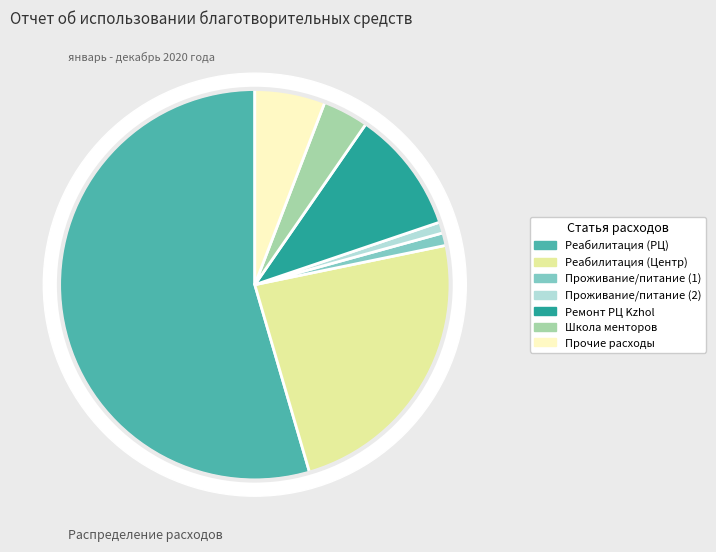

Is there any slice that represents more than half of the pie?

Yes